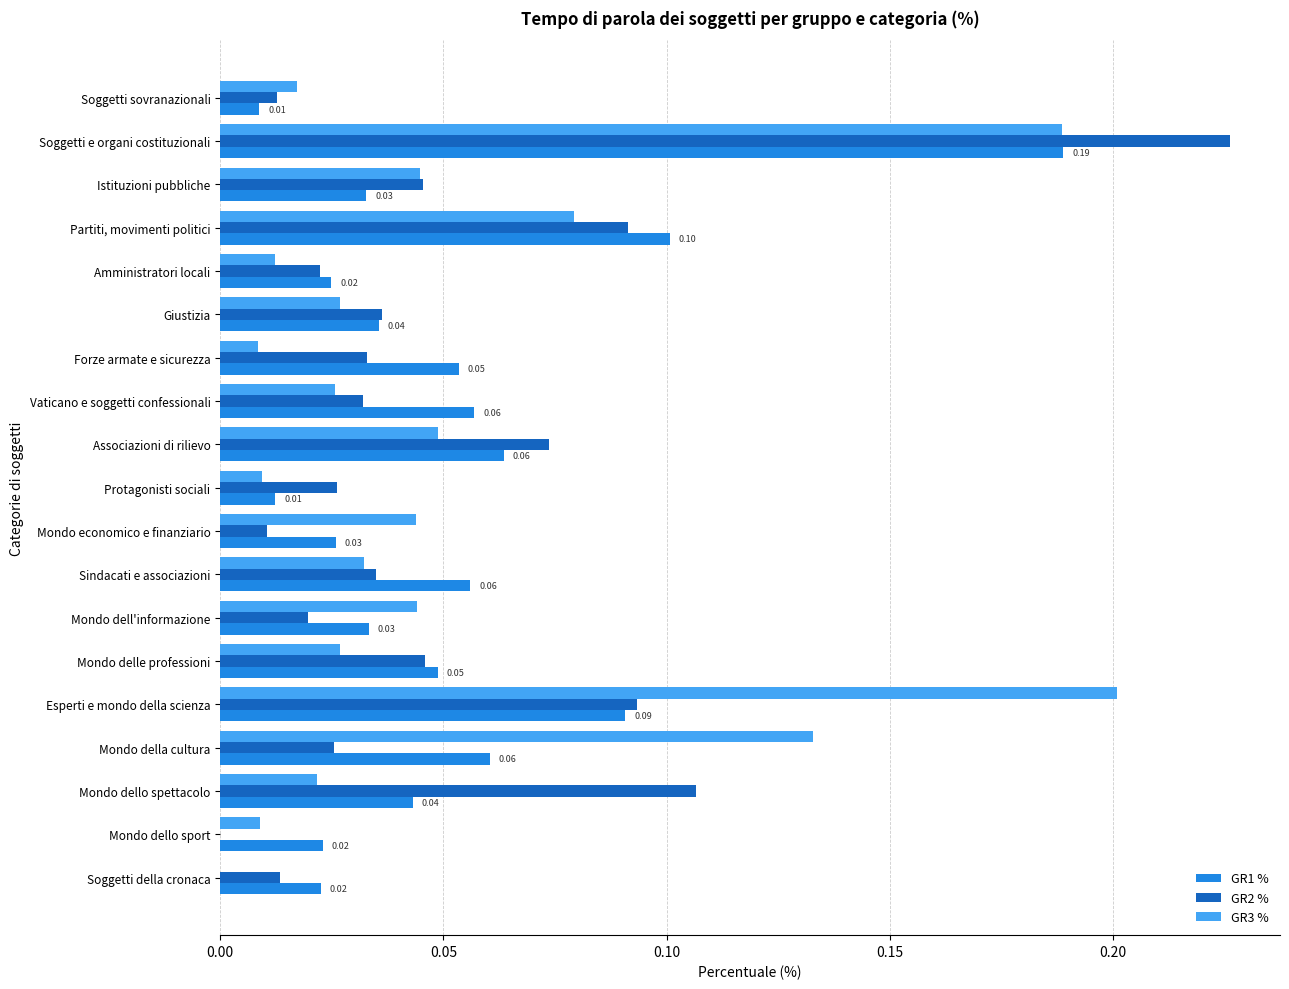

Which series has the largest range (max minus min)?

GR2 %